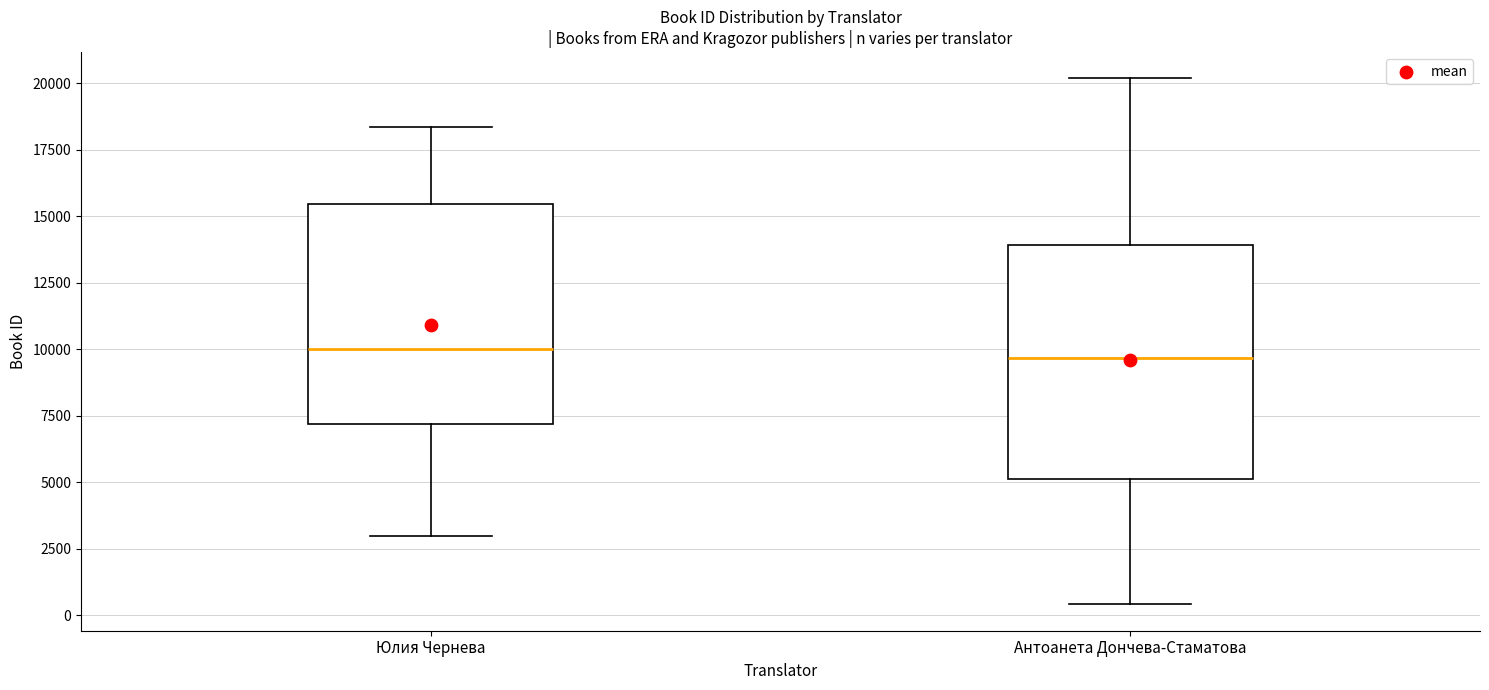

Comparing the boxes themselves (not the whiskers), which one is the tallest?

Антоанета Дончева-Стаматова